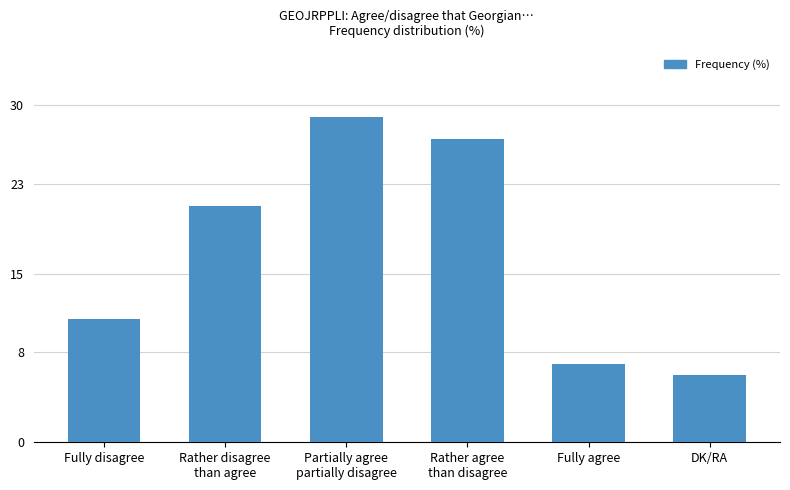

Which label corresponds to the largest value in the chart?

Partially agree
partially disagree